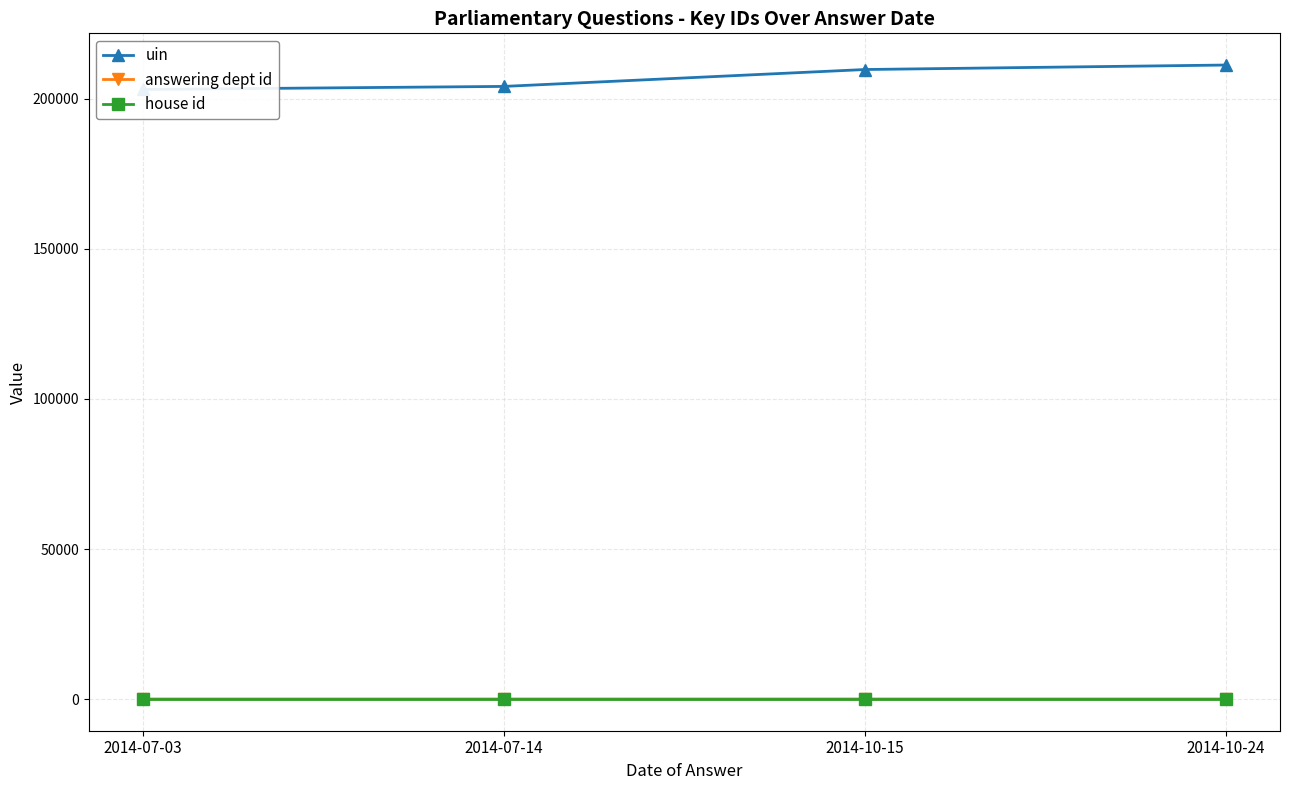

Is the value of house id at 2014-07-03 greater than the value of answering dept id at 2014-07-03?

No